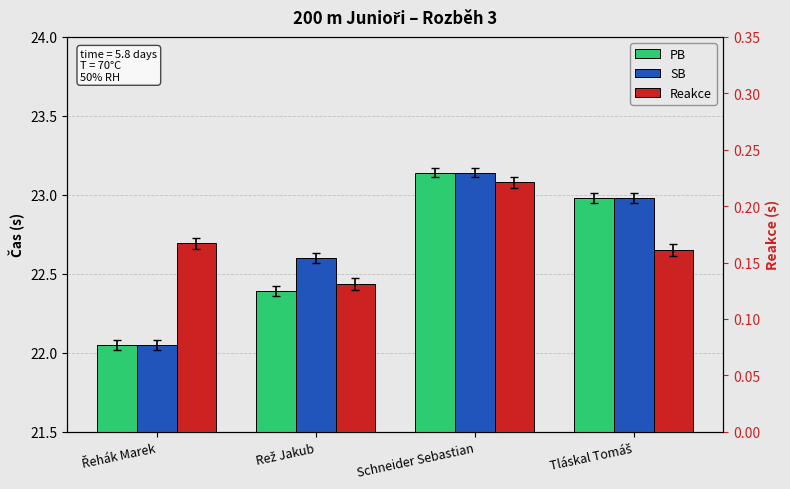

Which has a higher value, Řehák Marek or Tláskal Tomáš?

Tláskal Tomáš